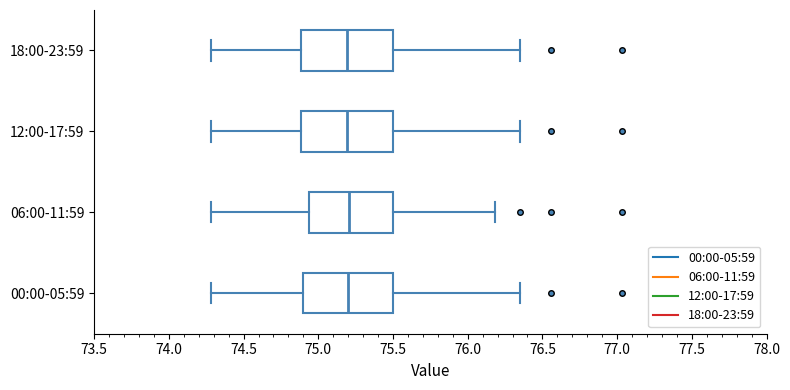

Where is the left edge of the box for 12:00-17:59 on the x-axis? The values are not printed on the chart, so give them approximately, as read against the axis.

74.90